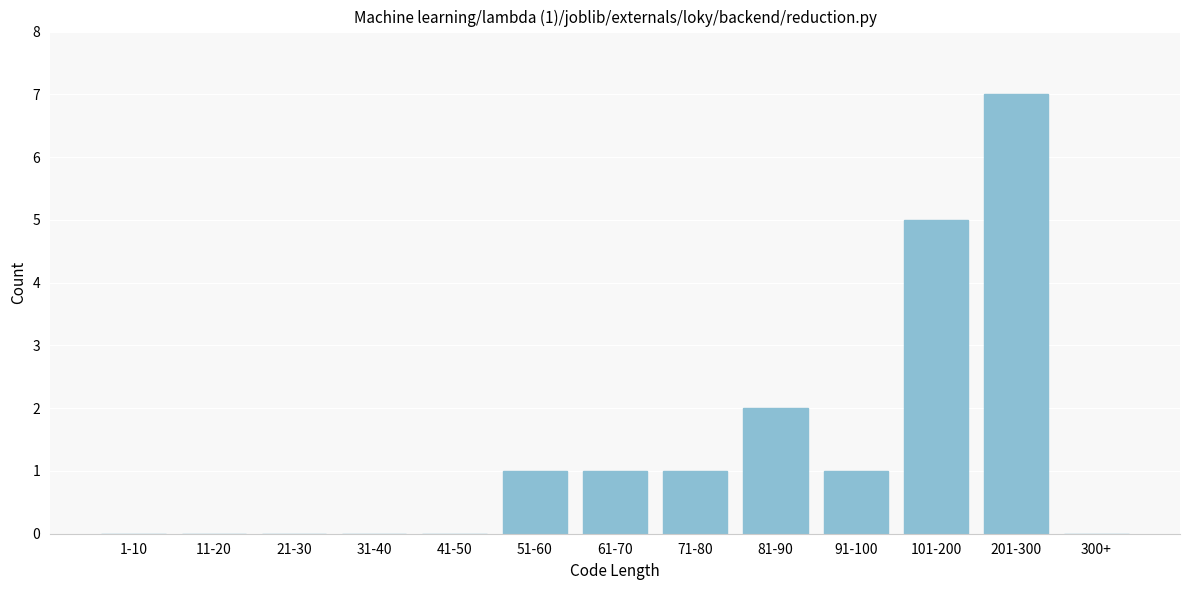

Reading left to right, what are all the values shown in this chart?

1-10=0	11-20=0	21-30=0	31-40=0	41-50=0	51-60=1	61-70=1	71-80=1	81-90=2	91-100=1	101-200=5	201-300=7	300+=0